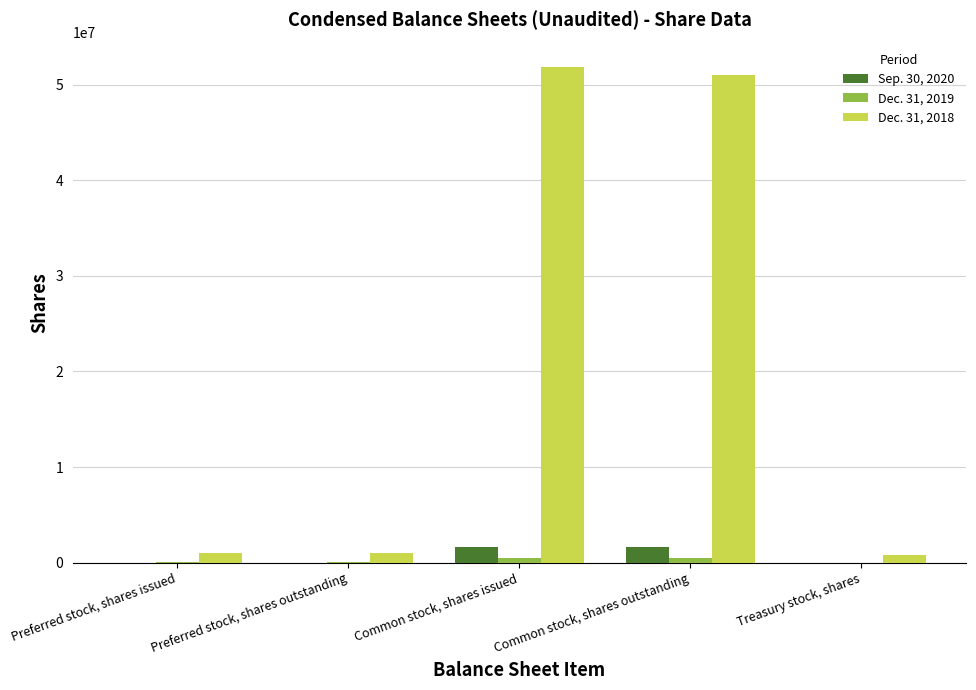

Which series has the widest spread of values?

Dec. 31, 2018